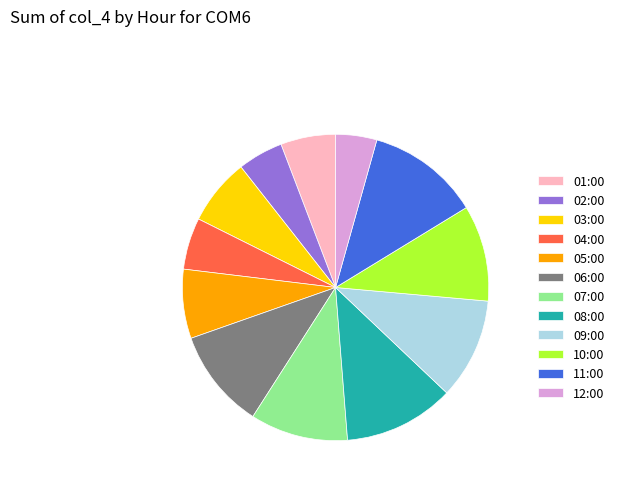

True or false: 09:00 accounts for 11% of the total.

True